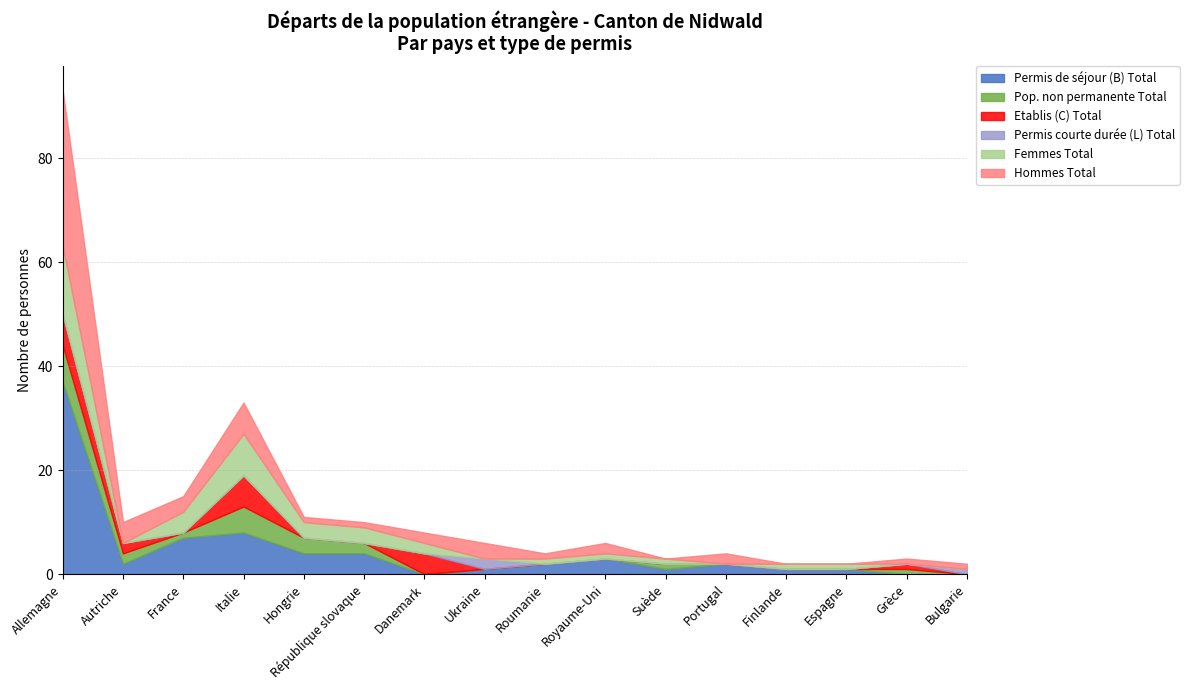

At which category is the sum across all series the highest?

Allemagne